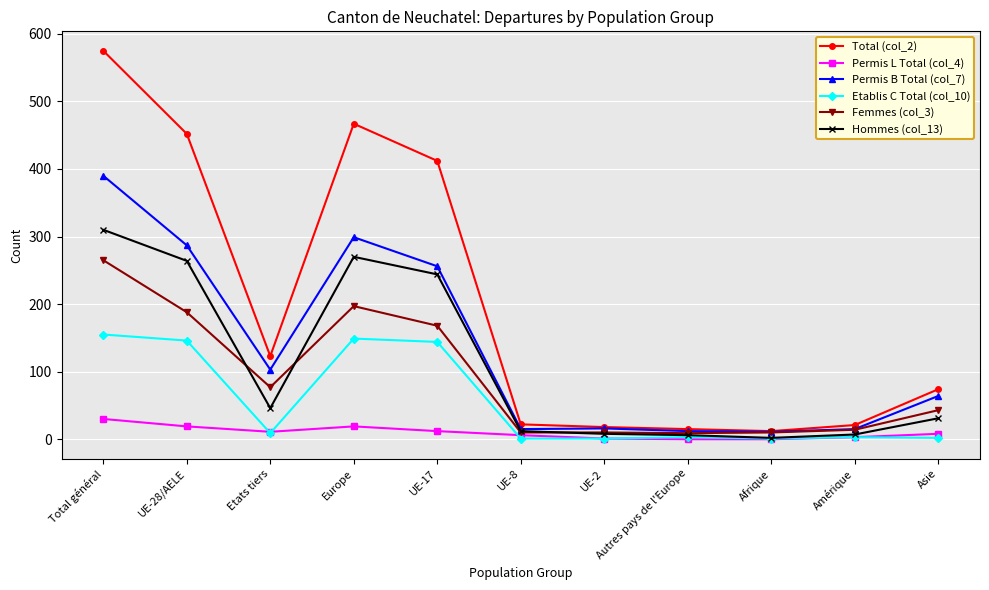

At which label does Permis L Total (col_4) first exceed 8?

Total général